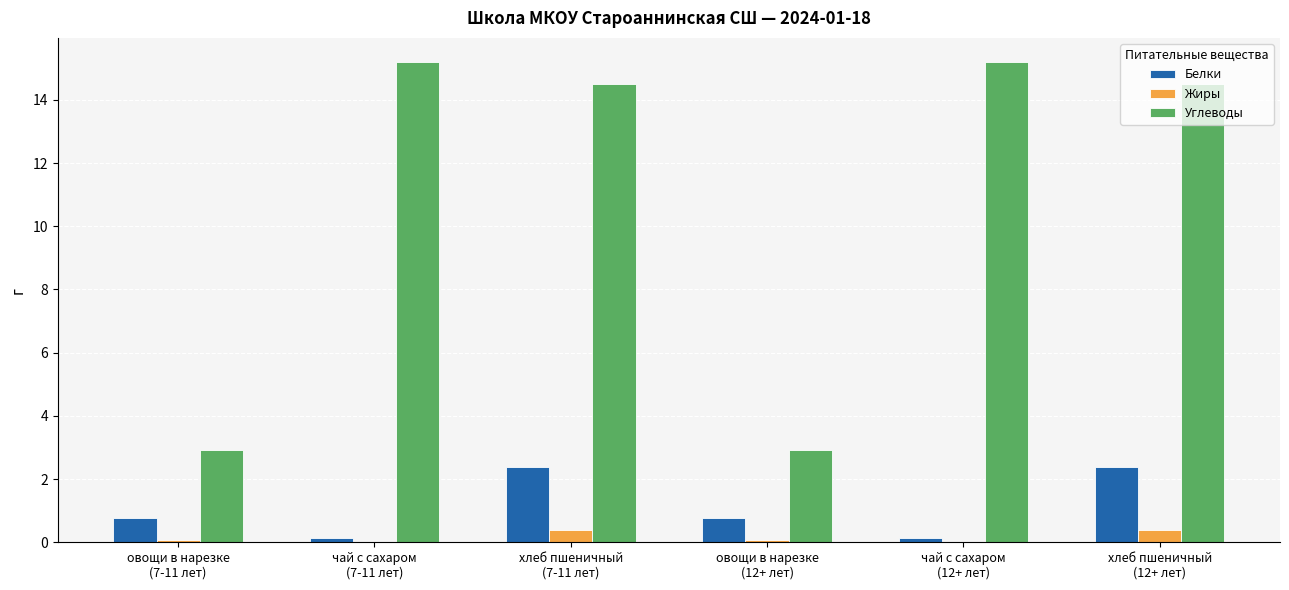

Which series has the largest total across all categories?

Углеводы